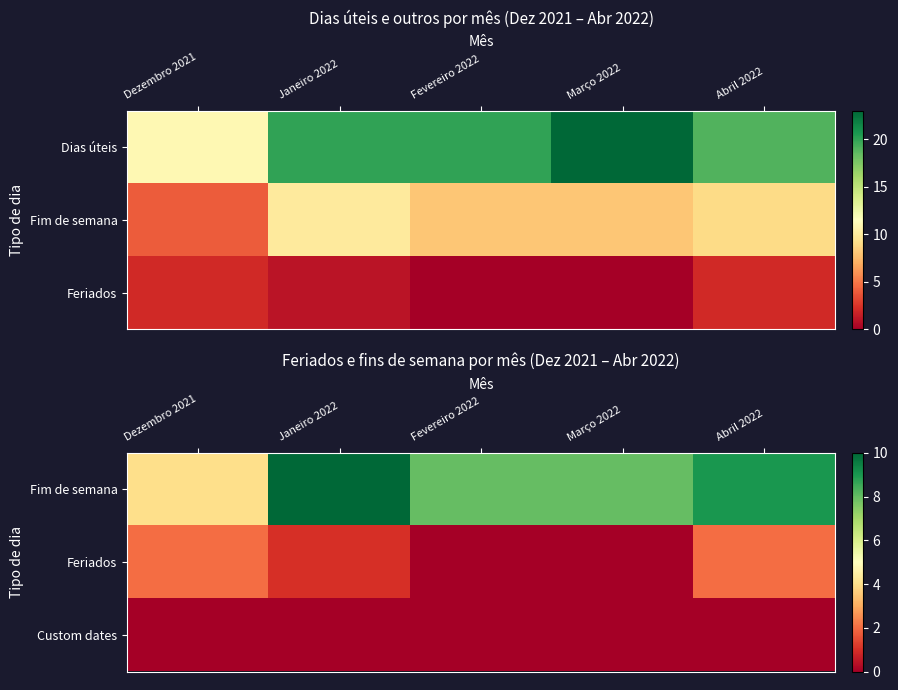

How many values in Feriados are above zero?

3